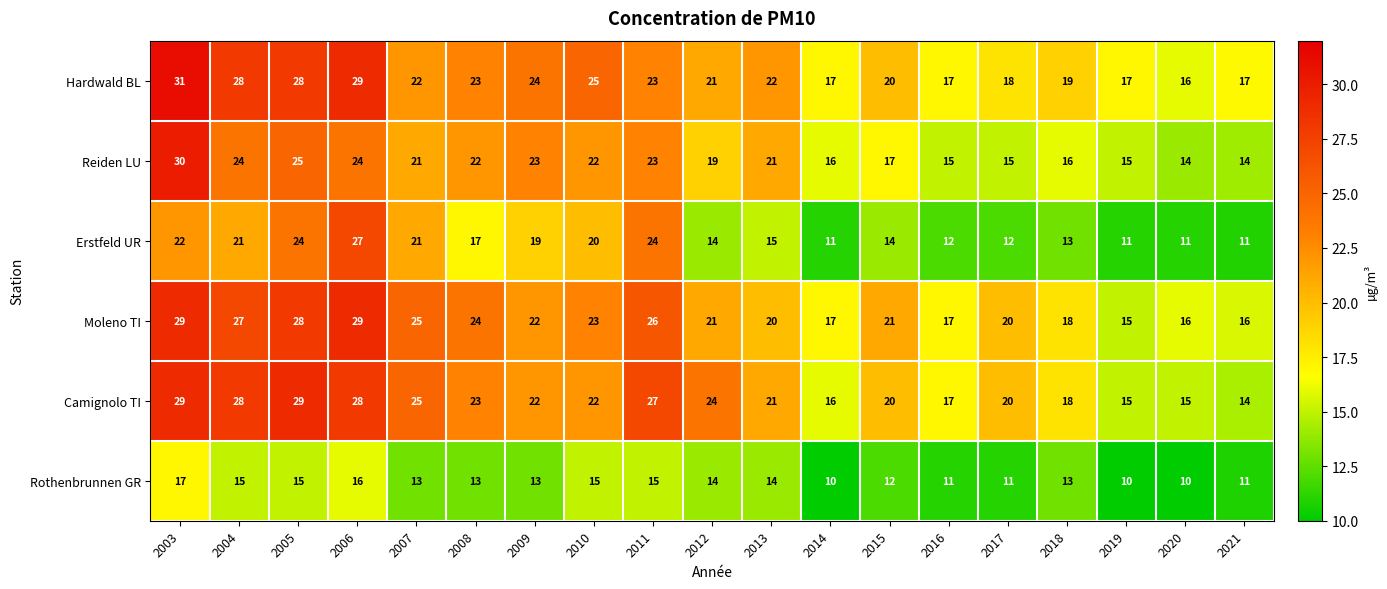

At which category is the sum across all series the highest?

2003